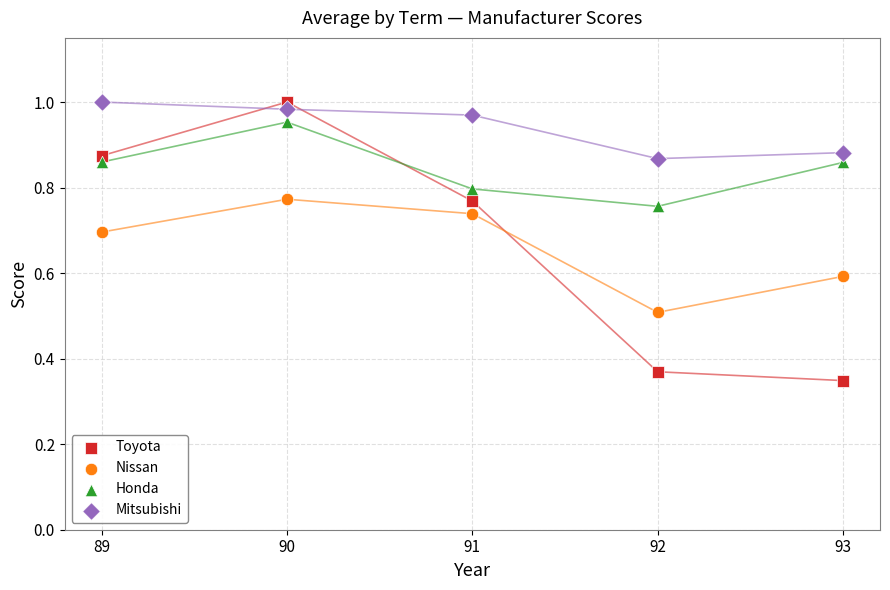

Which series has the widest spread of Y values?

Toyota